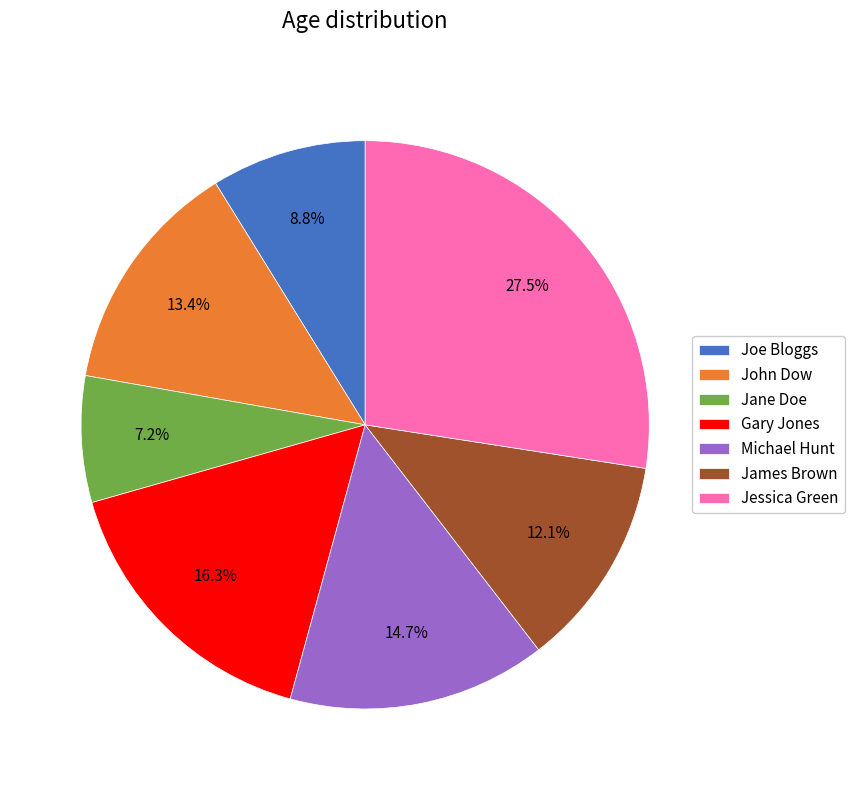

How many slices are in this pie chart?

7